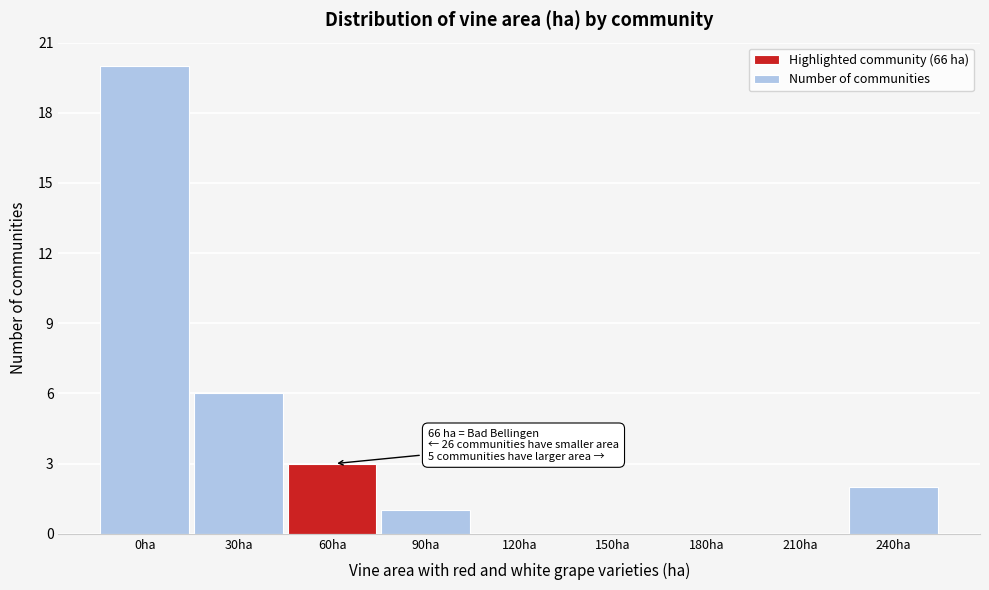

Reading right to left, what are all the values shown in this chart?

240ha=2	210ha=0	180ha=0	150ha=0	120ha=0	90ha=1	60ha=3	30ha=6	0ha=20